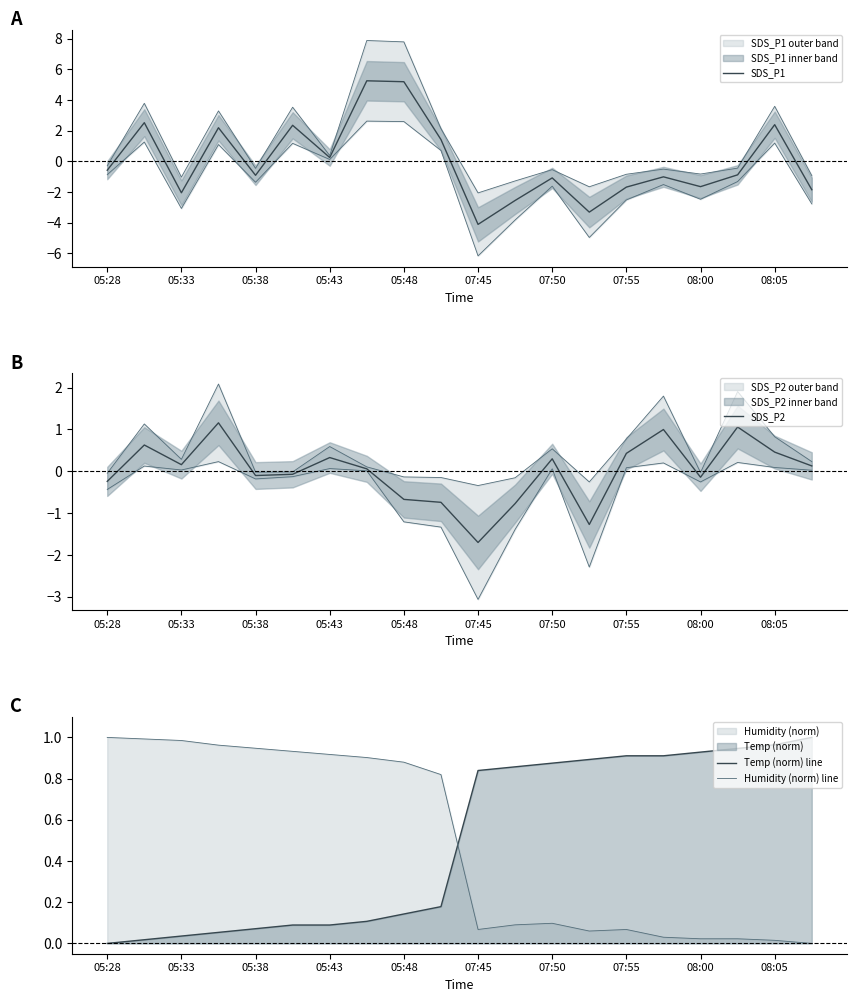

True or false: SDS_P1 has a value of -1.7 at 07:55.

True